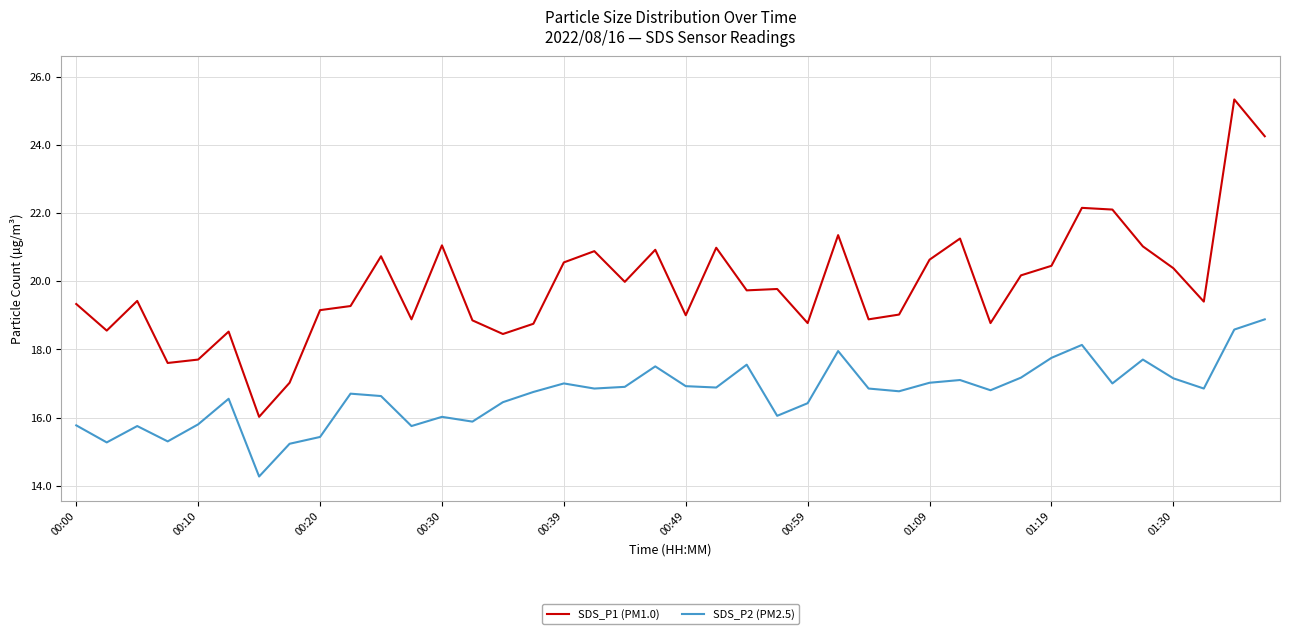

How many lines are shown in the chart?

2